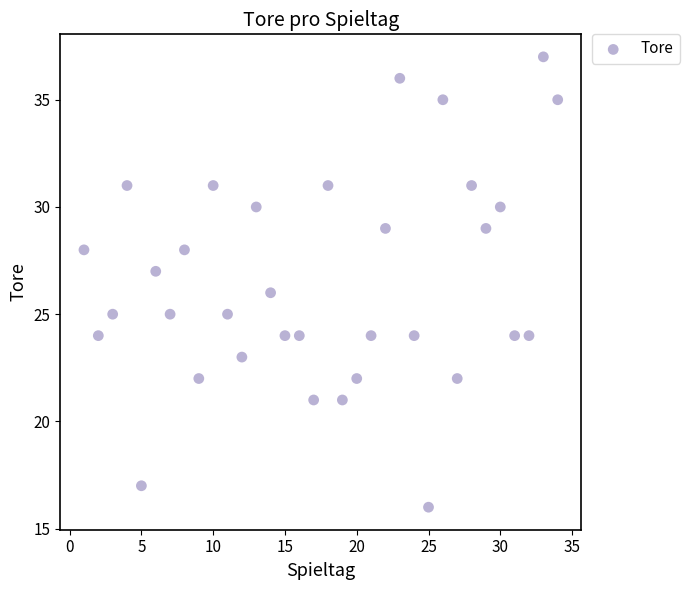

What is the range of X values (max minus min)?

33